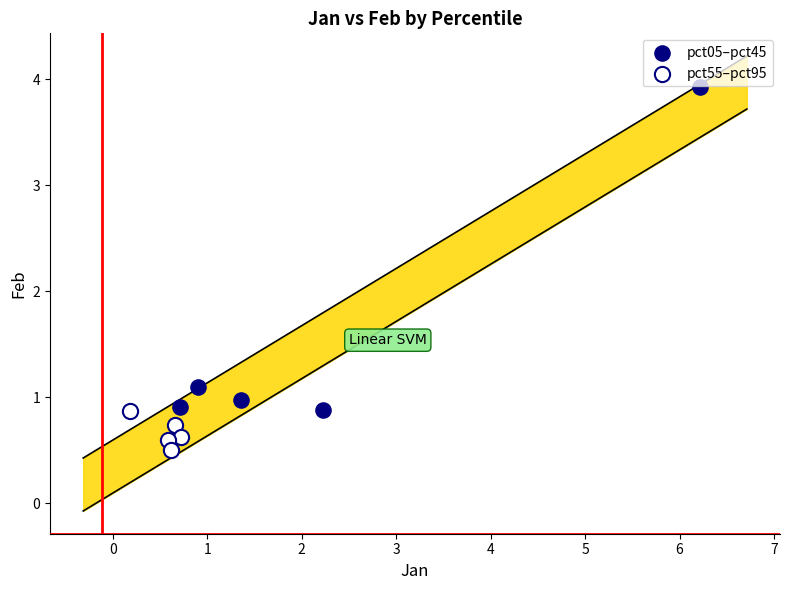

Which series reaches the maximum Y coordinate?

pct05–pct45